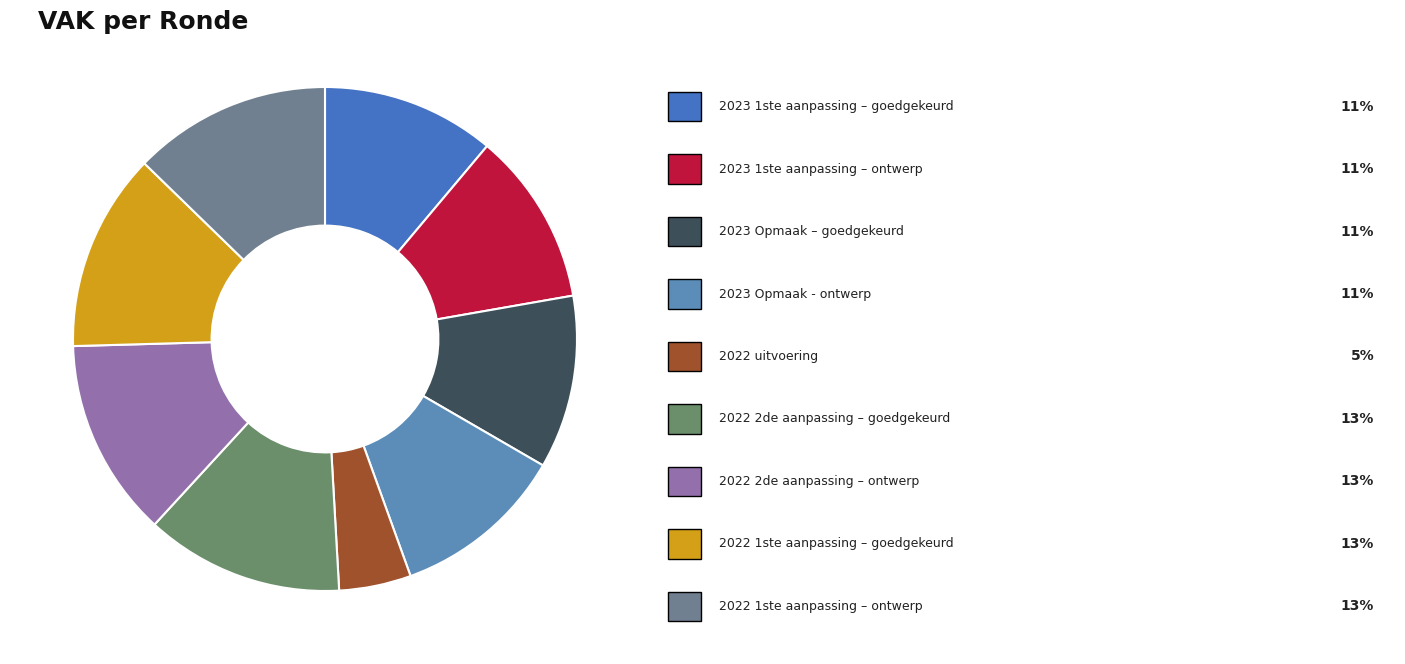

Which category has the smallest portion of the pie?

2022 uitvoering